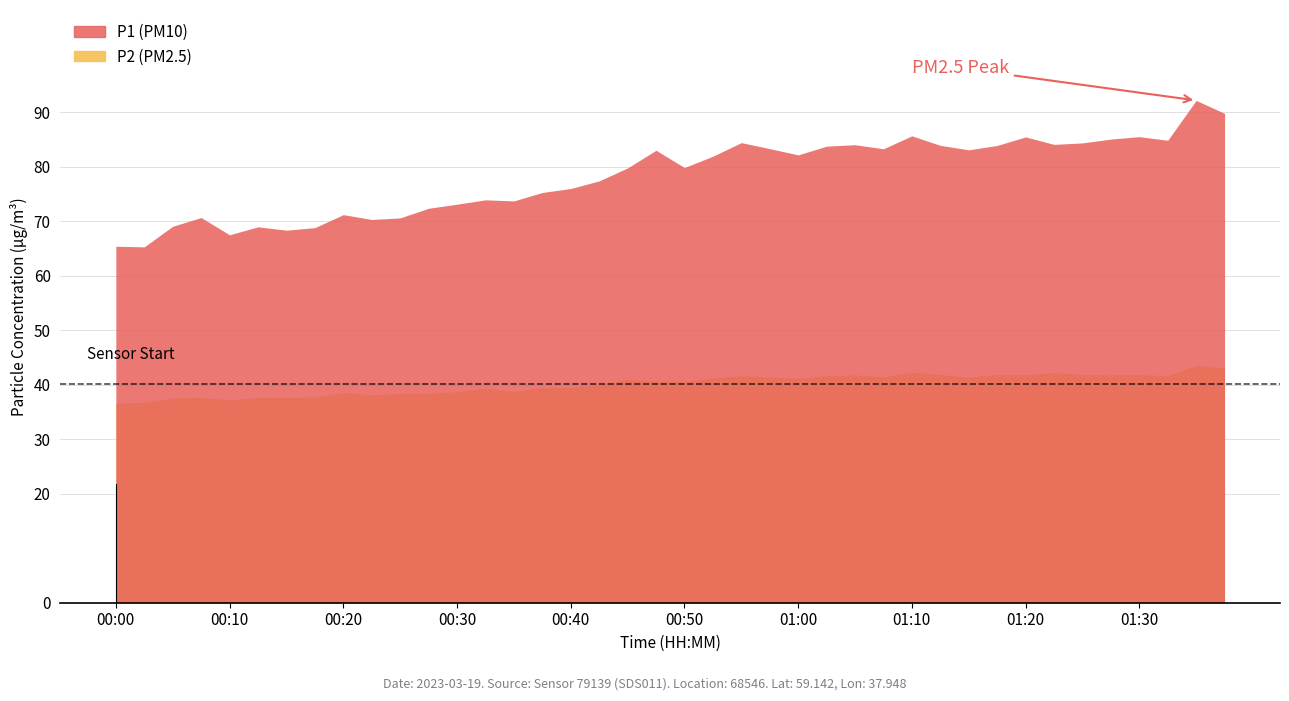

What is the value of the P2 point at the 13th from the left?

38.6